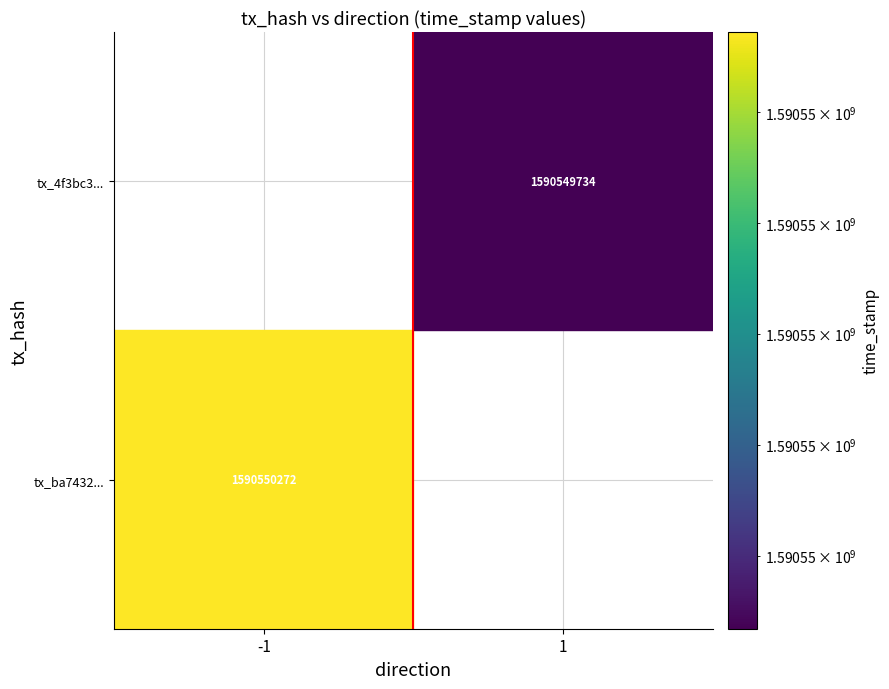

Rank the series by their maximum value, from lowest to highest.

4f3bc39b2886e99bc4518bf9c9a5bb37bf0582a, ba74325987abbdcddc5df282a8ce00b0008f060